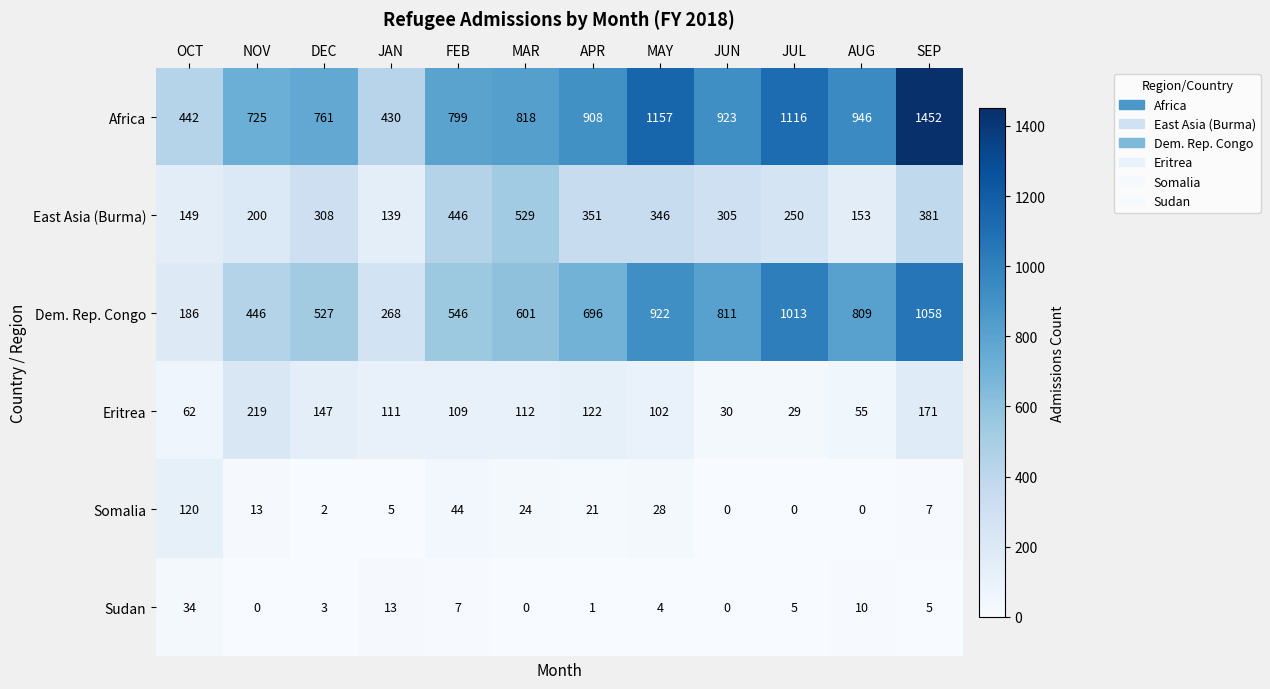

Between JAN and FEB, which series saw the biggest shift?

Africa